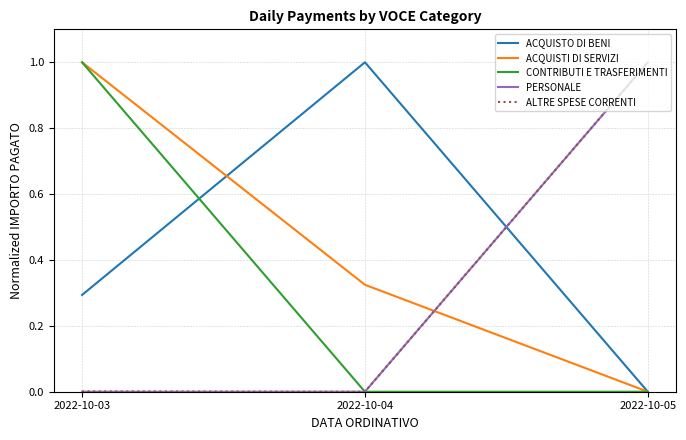

At how many categories does at least one series exceed 0?

3